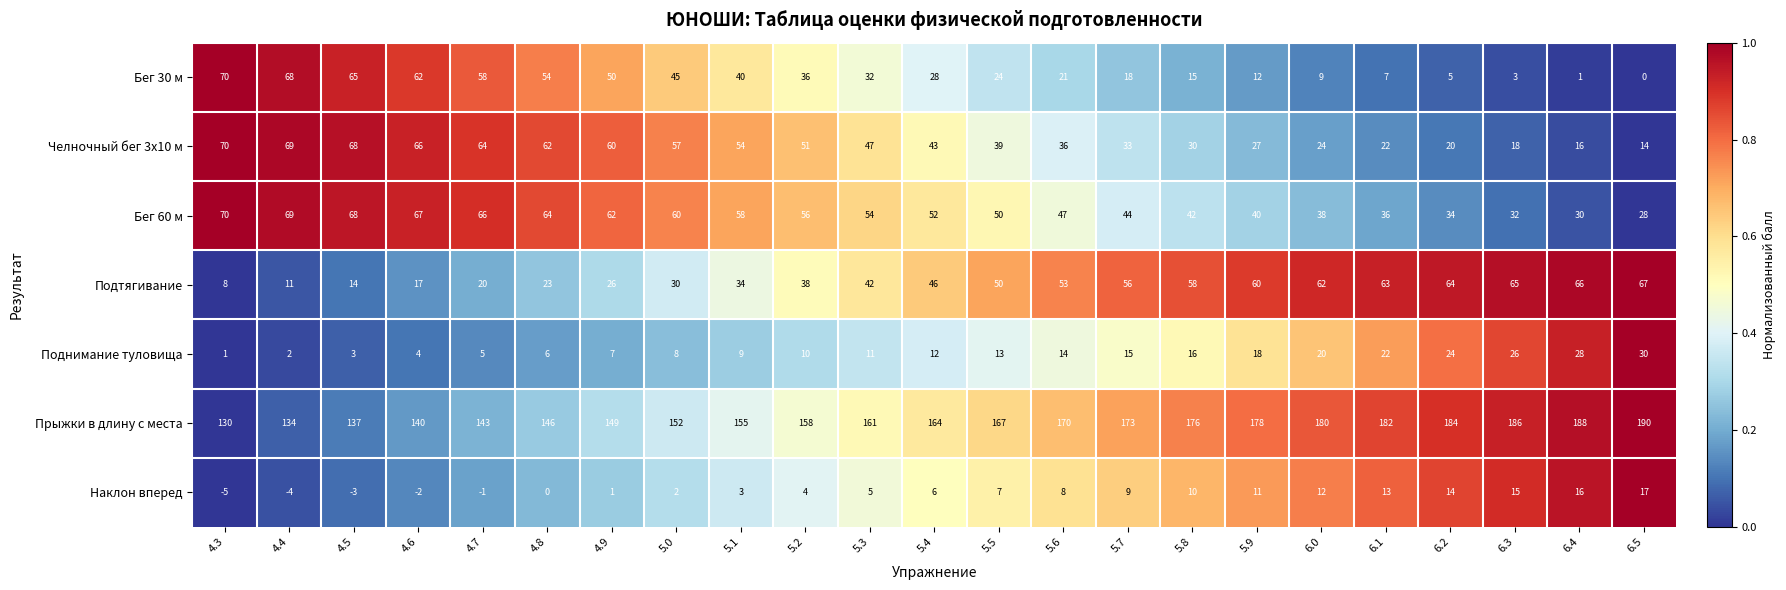

Is the value of Бег 30 м at 6.4 greater than the value of Наклон вперед at 5.9?

No